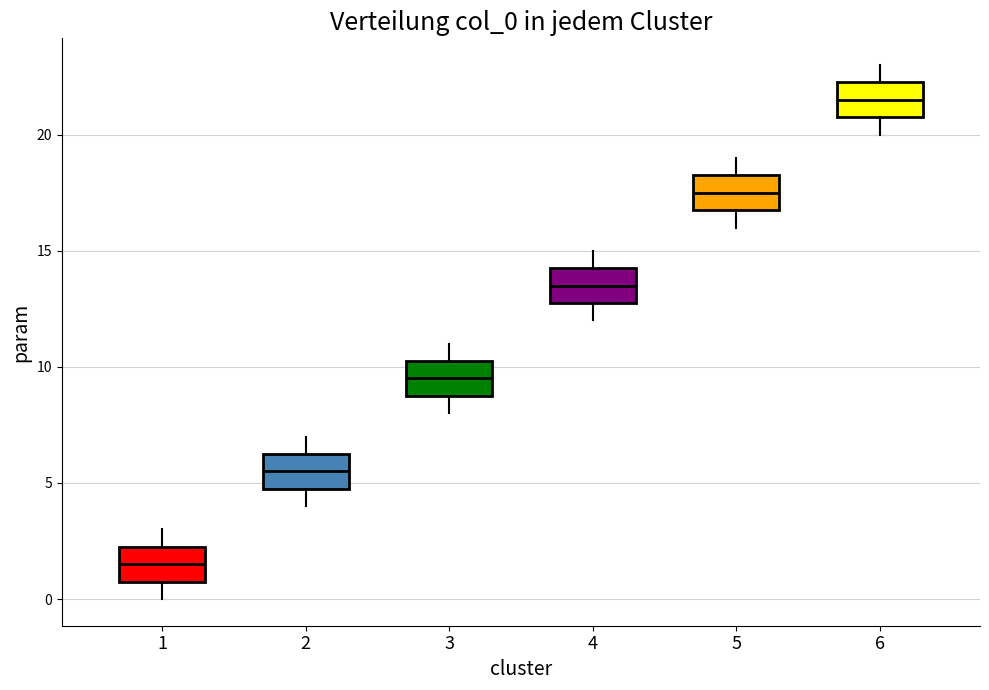

Reading left to right, read every box against the y-axis: the position of its median line, the range the box covers, and the ends of its whiskers. The values are not printed on the chart, so give them approximately, as read against the axis.

1: median 1.5, box 1.0 to 2.5, whiskers 0.0 to 3.0
2: median 5.5, box 5.0 to 6.5, whiskers 4.0 to 7.0
3: median 9.5, box 9.0 to 10.5, whiskers 8.0 to 11.0
4: median 13.5, box 13.0 to 14.5, whiskers 12.0 to 15.0
5: median 17.5, box 17.0 to 18.5, whiskers 16.0 to 19.0
6: median 21.5, box 21.0 to 22.5, whiskers 20.0 to 23.0